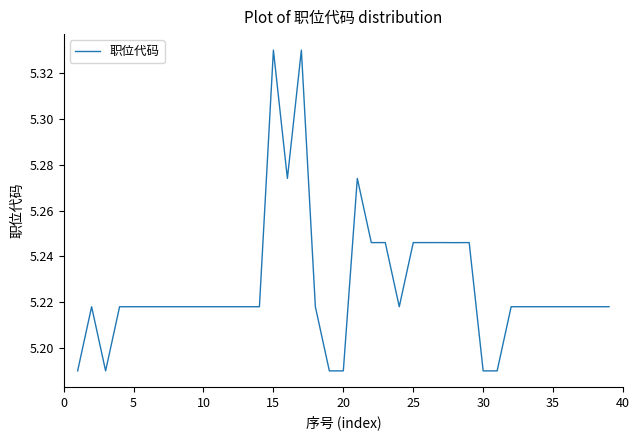

What is the difference between the maximum and minimum values?

0.1